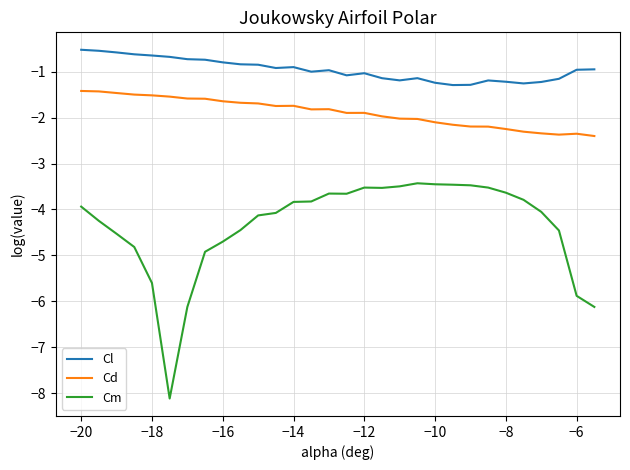

True or false: Cm and Cl cross at least once.

False